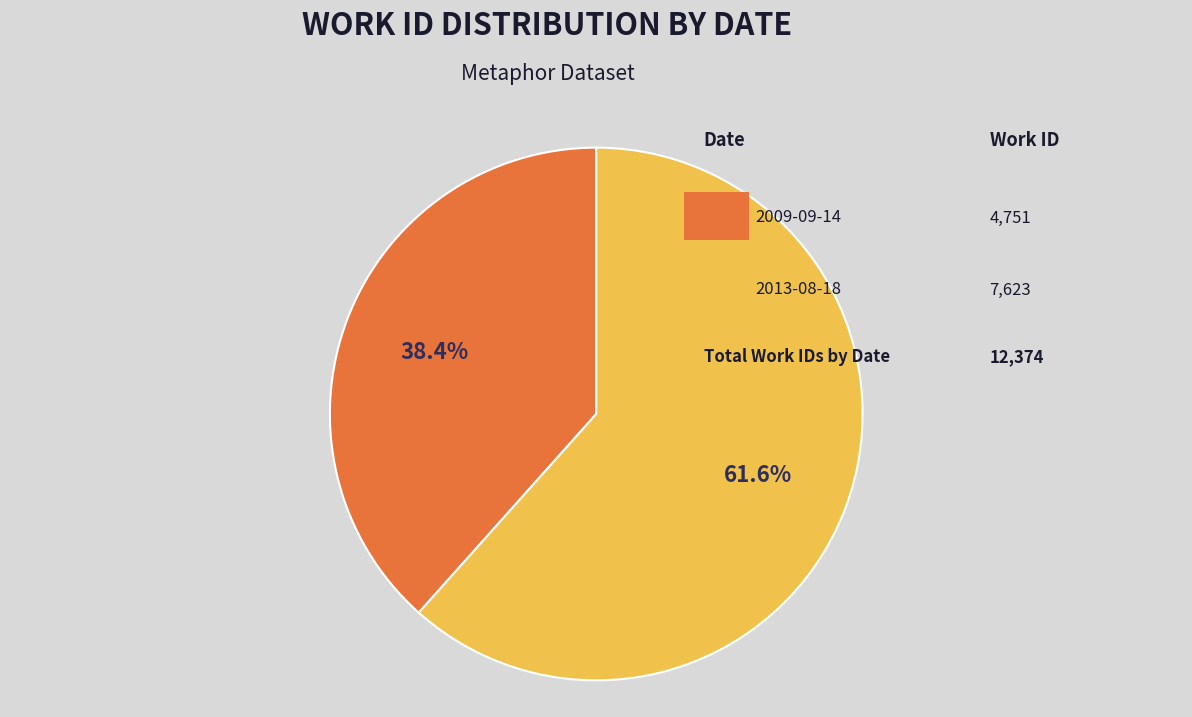

Count the number of slices in the pie.

2